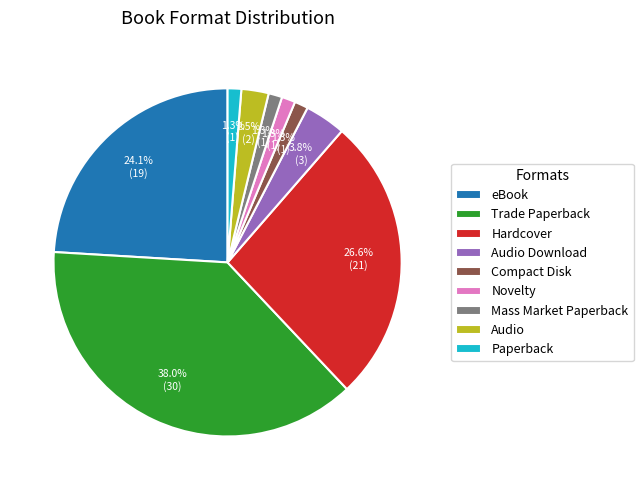

How many segments does this pie chart have?

9